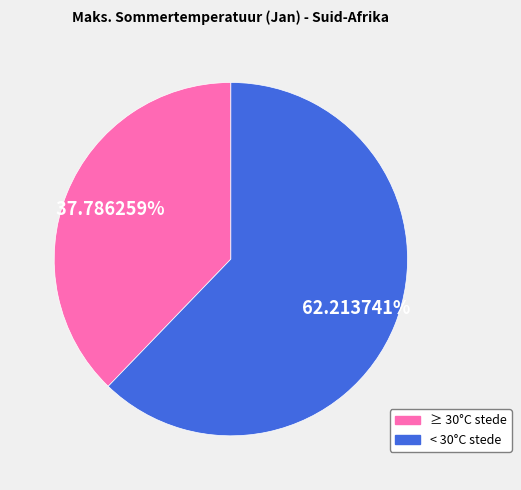

Is there any slice that represents more than half of the pie?

Yes